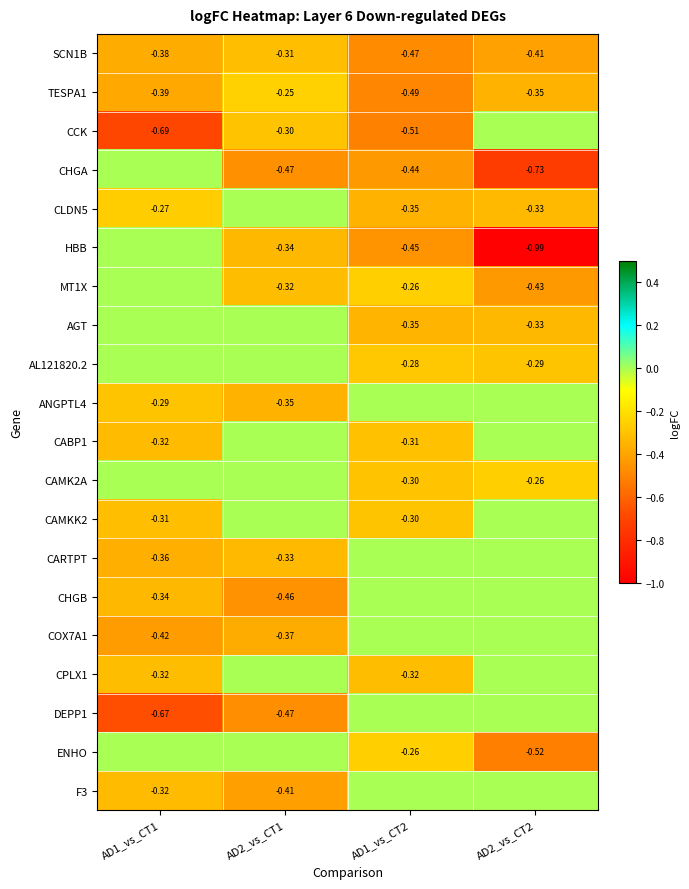

Is the value of HBB at AD1_vs_CT1 greater than the value of ENHO at AD1_vs_CT2?

Yes